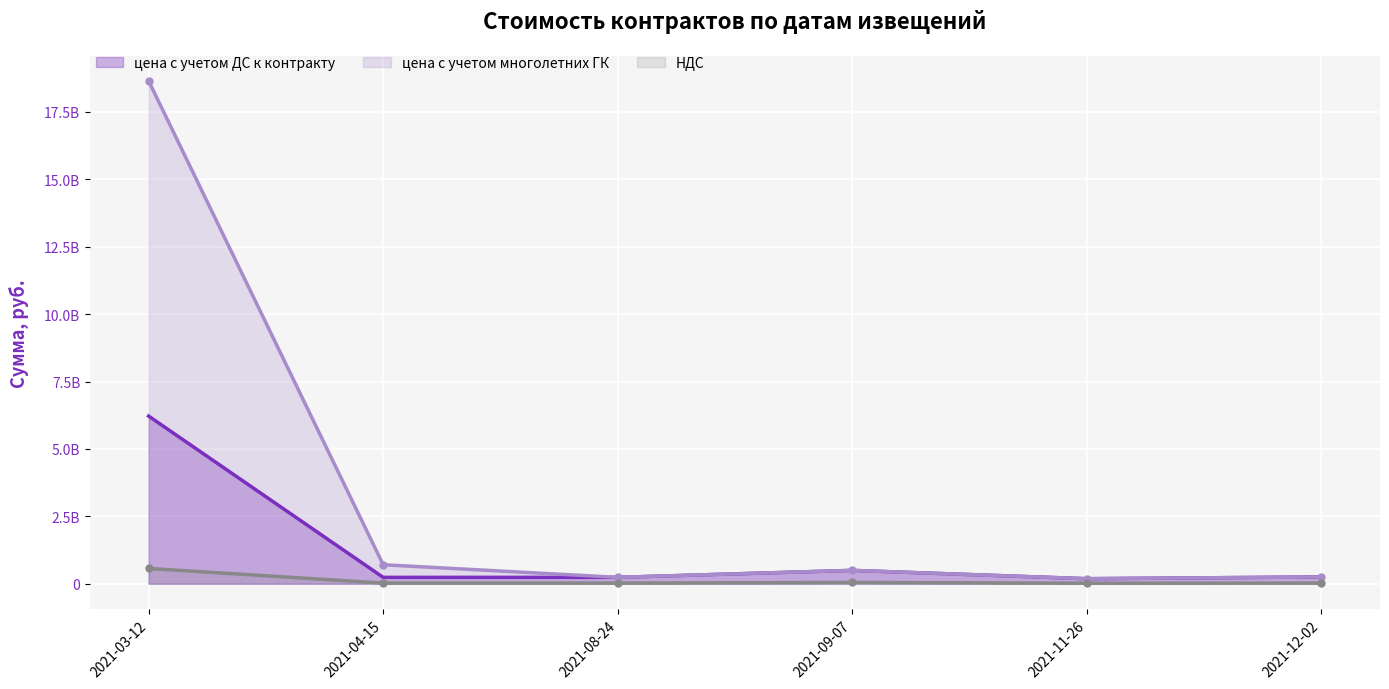

Where is the first local minimum for цена с учетом многолетних ГК?

2021-08-24